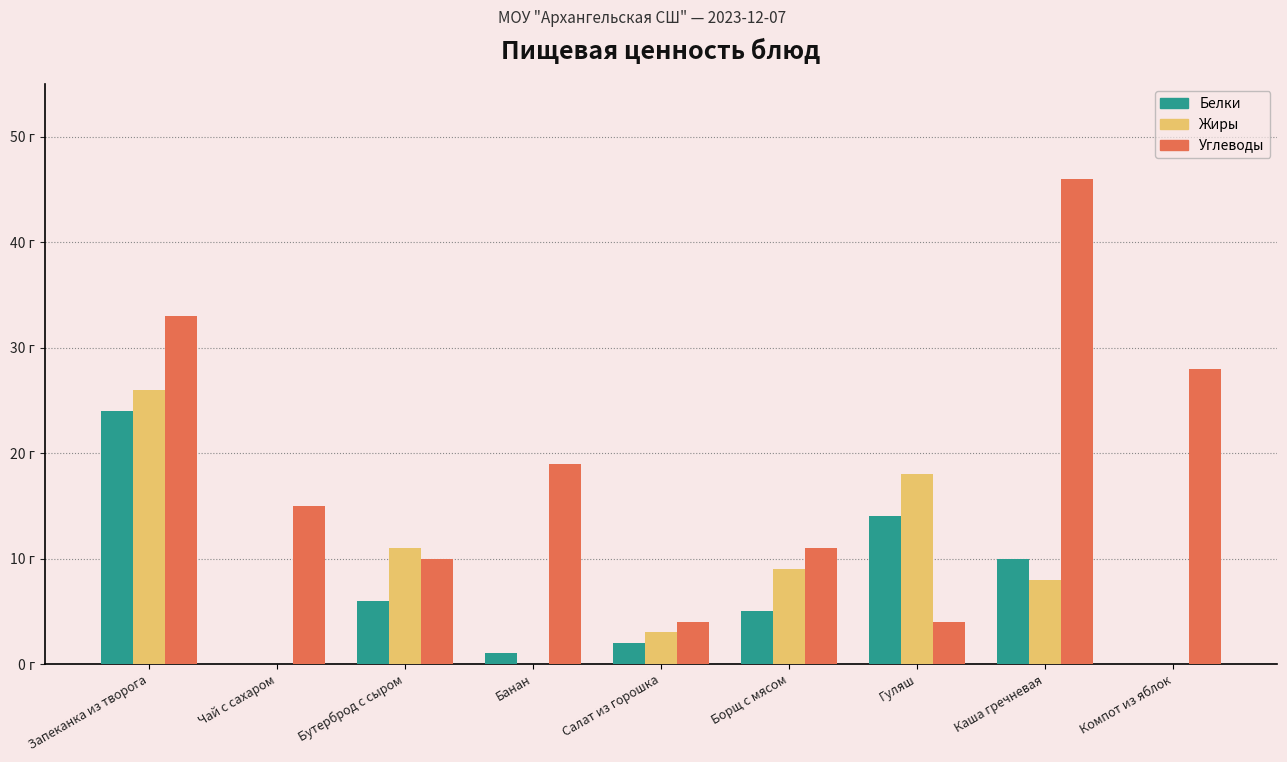

What are all the series names shown in the legend?

Белки, Жиры, Углеводы